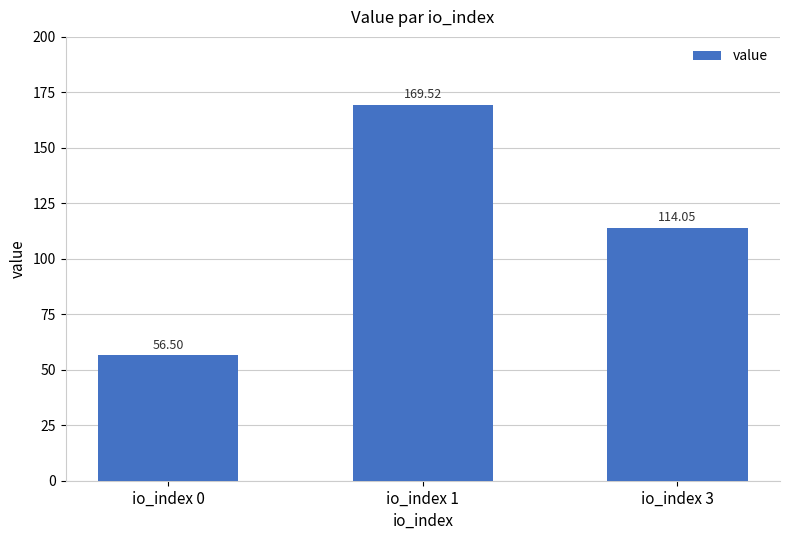

Which category has the lowest value across all series?

io_index 0